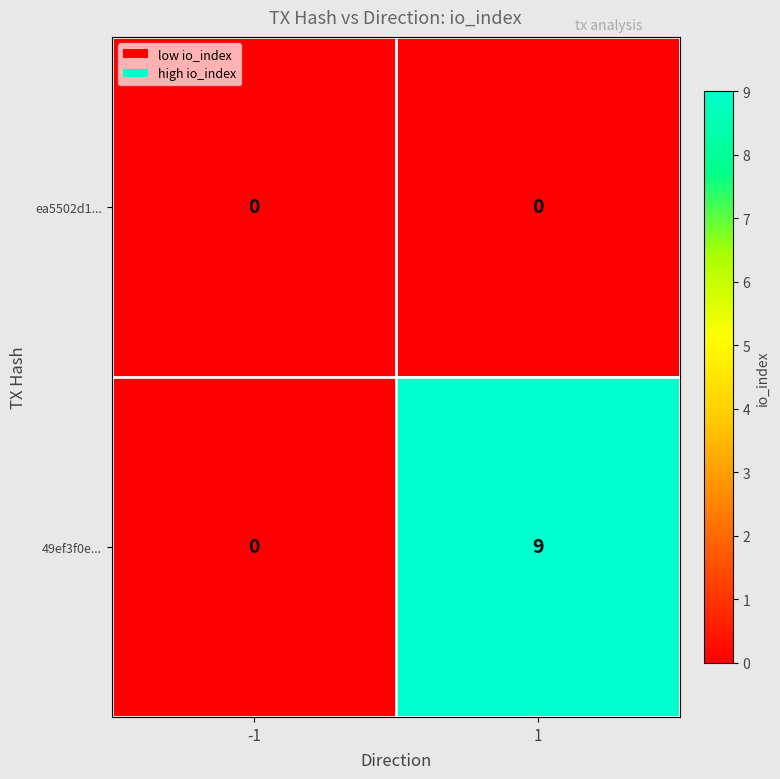

List the series in order of their peak value, lowest first.

ea5502d1..., 49ef3f0e...